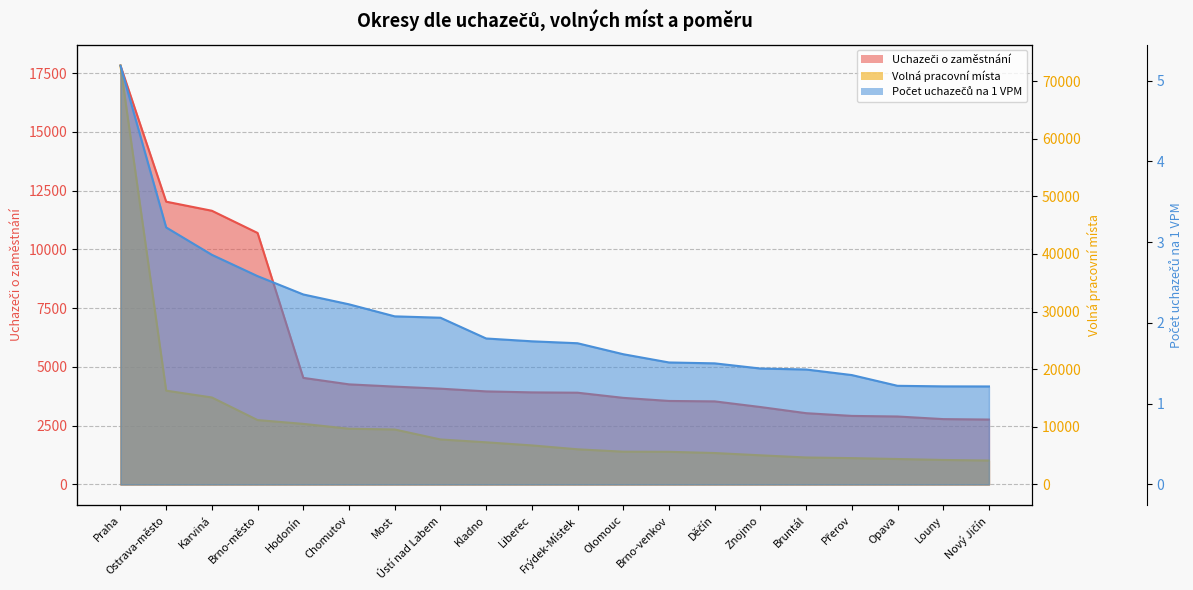

What is the difference between the highest and lowest values at Kladno?

7320.2